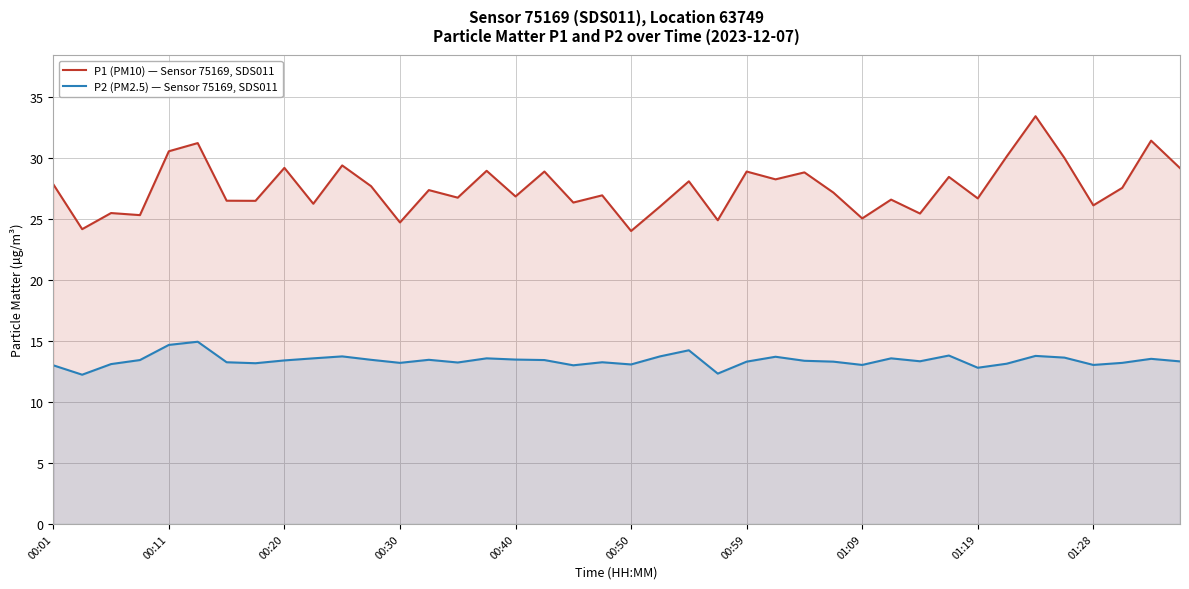

Which series has the largest total across all categories?

P1 (PM10) — Sensor 75169, SDS011